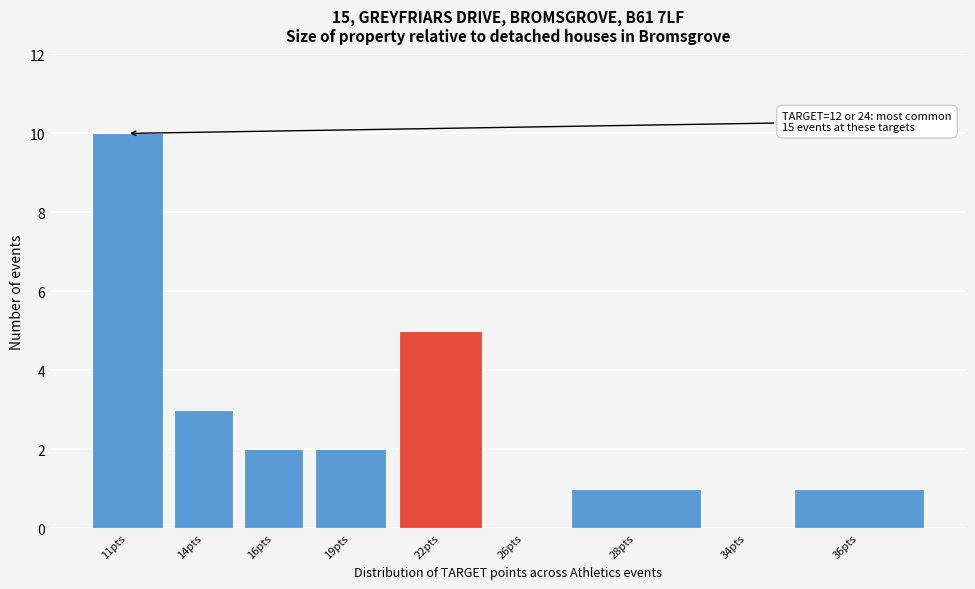

Reading left to right, what are all the values shown in this chart?

11pts=10	14pts=3	16pts=2	19pts=2	22pts=5	26pts=0	28pts=1	34pts=0	36pts=1